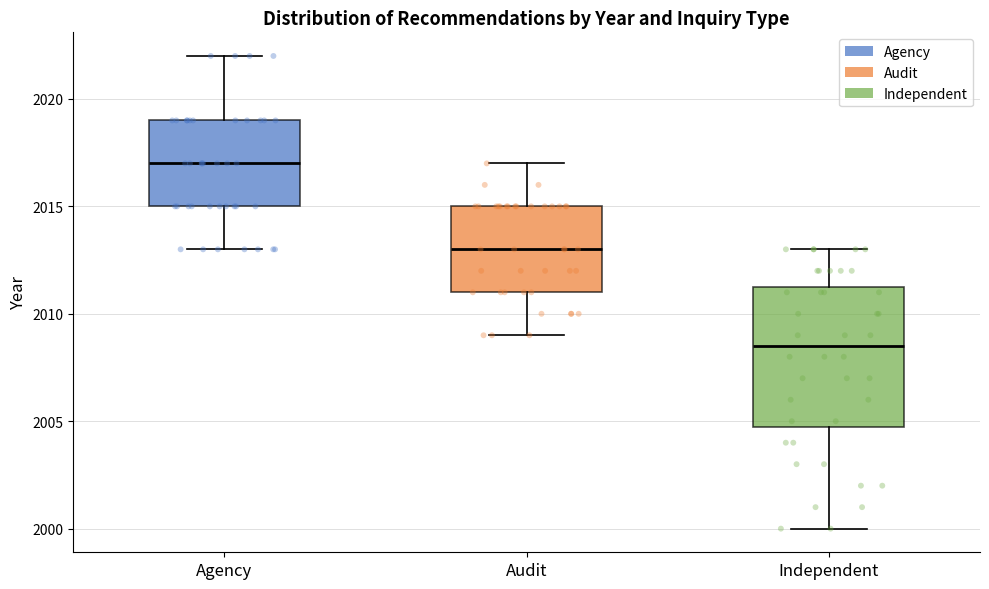

Reading left to right, read every box against the y-axis: the position of its median line, the range the box covers, and the ends of its whiskers. The values are not printed on the chart, so give them approximately, as read against the axis.

Agency: median 2017.0, box 2015.0 to 2019.0, whiskers 2013.0 to 2022.0
Audit: median 2013.0, box 2011.0 to 2015.0, whiskers 2009.0 to 2017.0
Independent: median 2008.5, box 2005.0 to 2011.5, whiskers 2000.0 to 2013.0